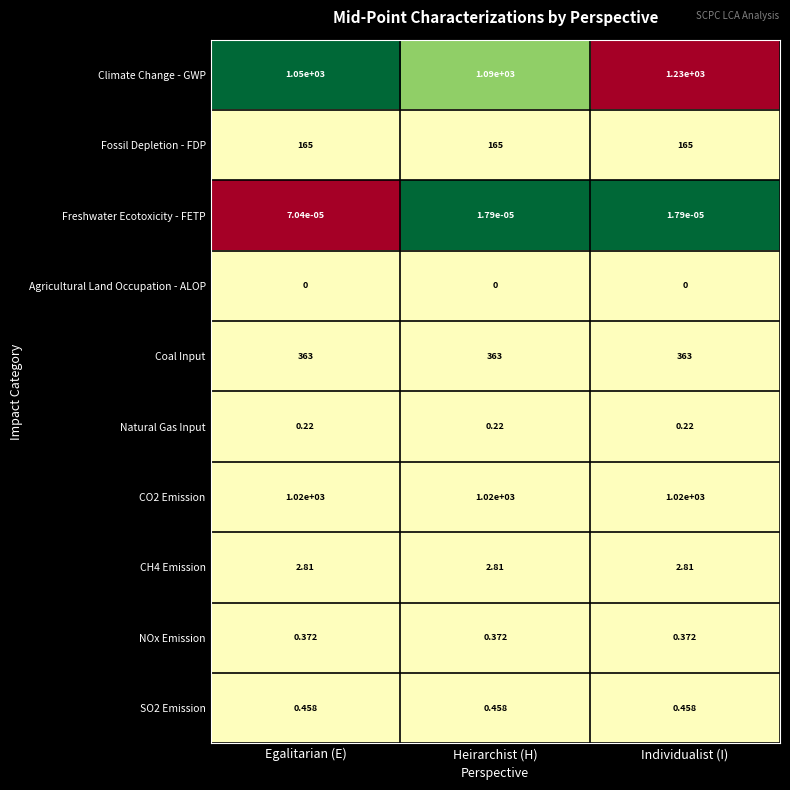

Rank the categories by Climate Change - GWP value from lowest to highest.

Egalitarian (E), Heirarchist (H), Individualist (I)